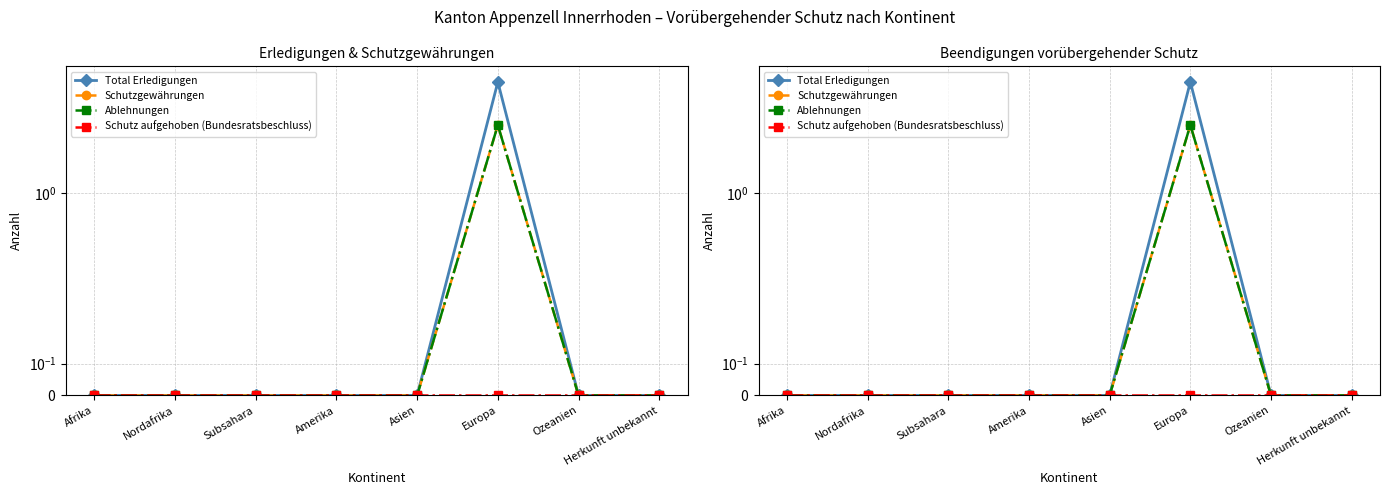

Is the value of Total Erledigungen at Amerika greater than the value of Schutzgewährungen at Nordafrika?

No